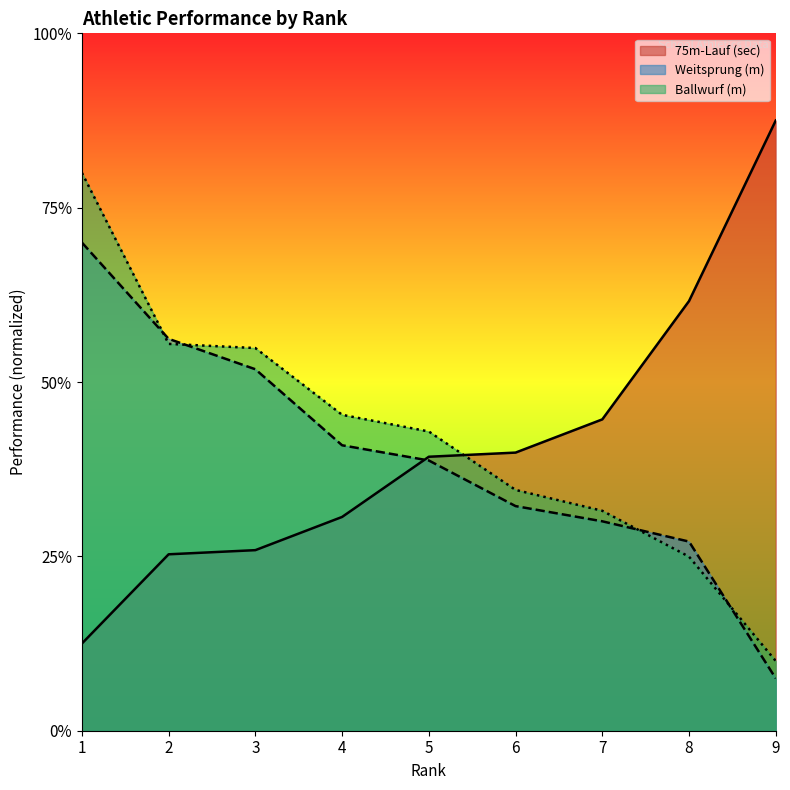

What is the sum of the Weitsprung (m) values at 4 and 9?

19.4